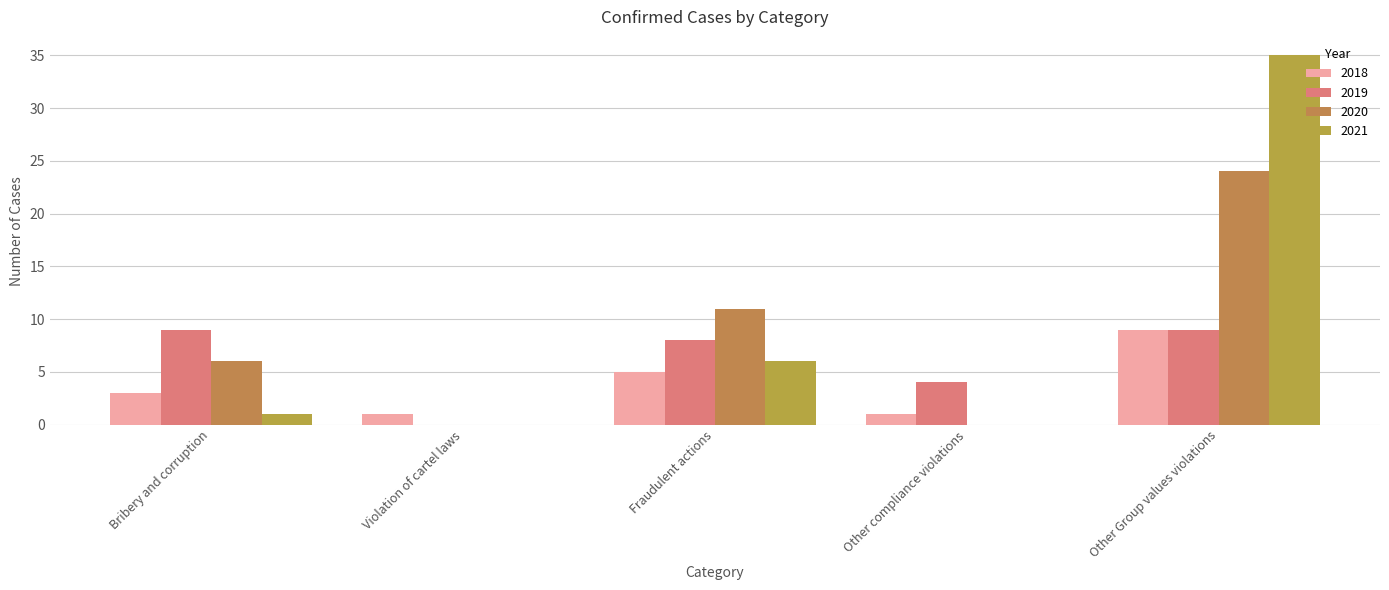

Count the number of data series in this chart.

4